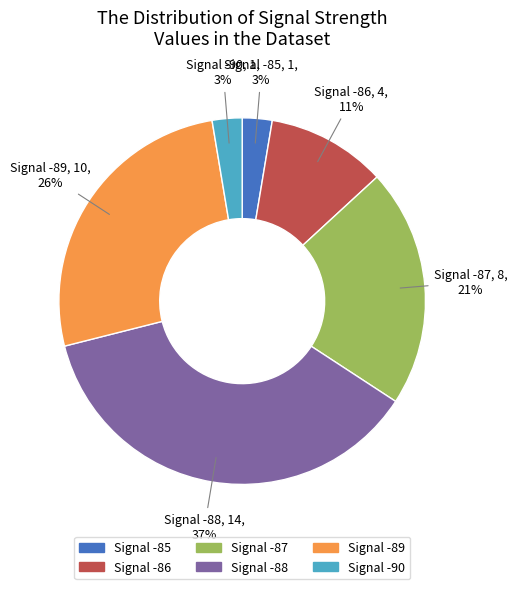

How many slices are in this pie chart?

6